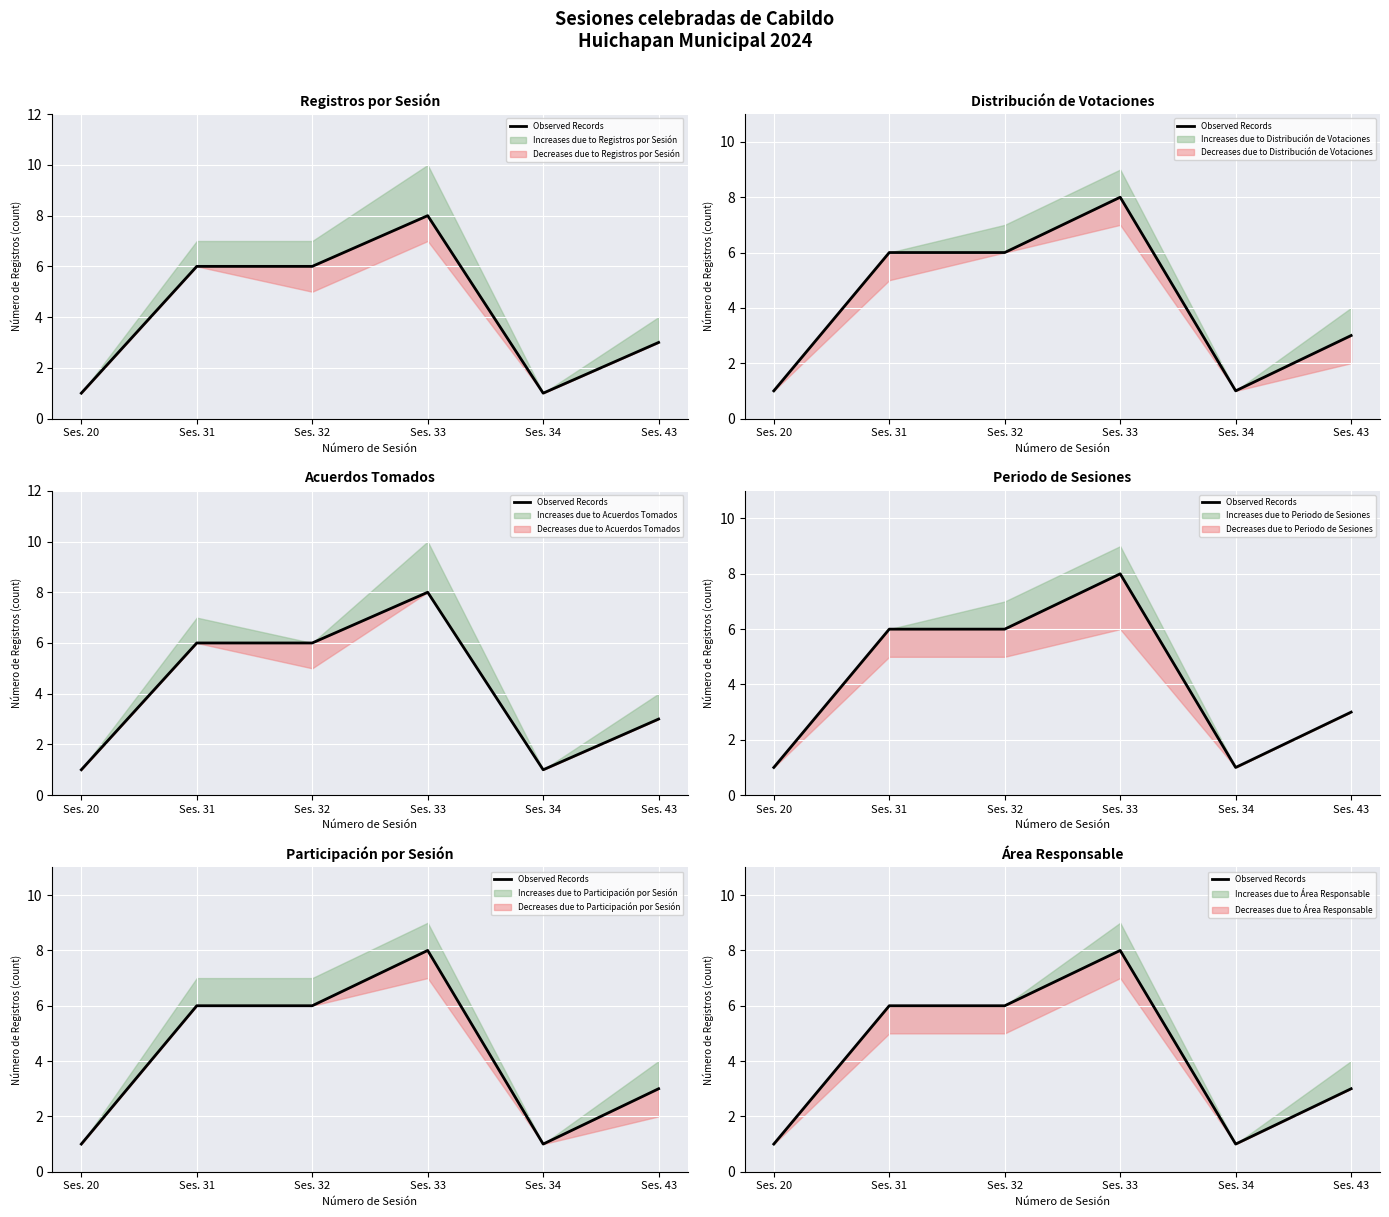

At which label does the data first exceed 6?

Ses. 33